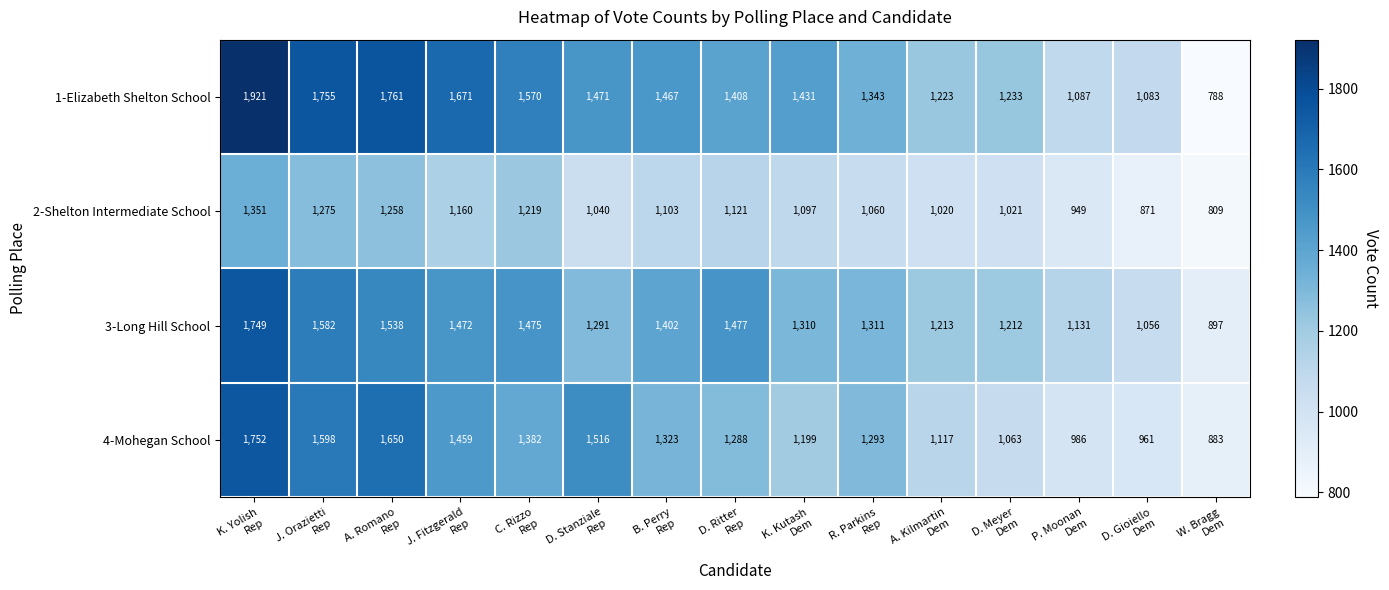

What is the total value across all series at W. Bragg
Dem?

3377